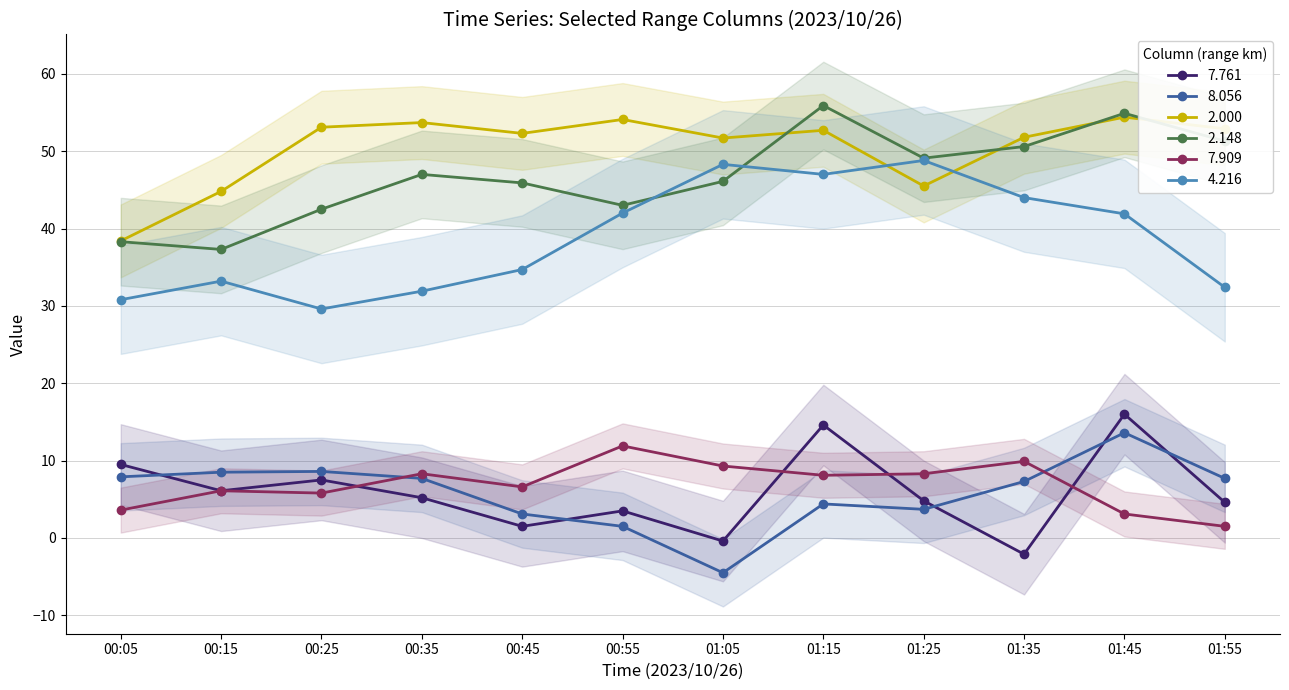

Reading right to left, what are all the values shown in this chart?

7.761: 4.6	16.0	-2.1	4.8	14.6	-0.4	3.5	1.5	5.2	7.5	6.1	9.5
8.056: 7.7	13.6	7.3	3.7	4.4	-4.5	1.5	3.1	7.7	8.6	8.5	7.9
2.000: 52.9	54.4	51.8	45.5	52.7	51.7	54.1	52.3	53.7	53.1	44.8	38.4
2.148: 51.3	54.9	50.6	49.1	55.9	46.1	43.0	45.9	47.0	42.5	37.3	38.3
7.909: 1.5	3.1	9.9	8.3	8.1	9.3	11.9	6.6	8.3	5.8	6.1	3.6
4.216: 32.4	41.9	44.0	48.8	47.0	48.3	42.0	34.7	31.9	29.6	33.2	30.8